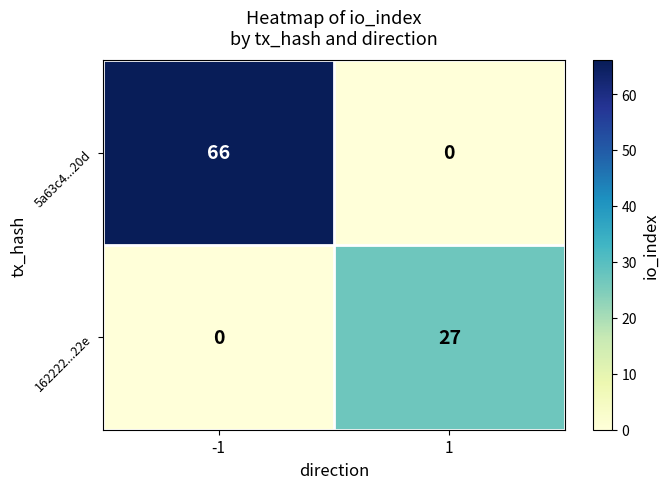

True or false: 5a63c4...20d has a value of 23 at -1.

False